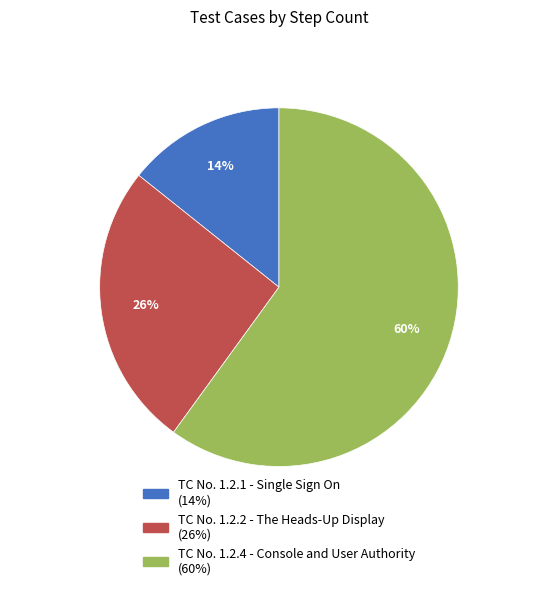

How many segments does this pie chart have?

3